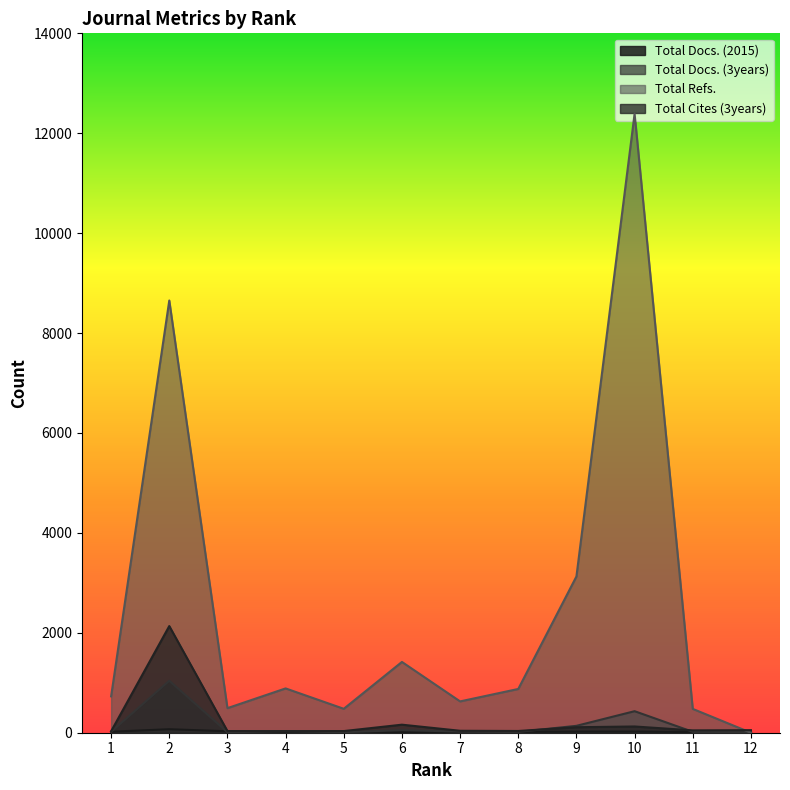

How many lines are shown in the chart?

4